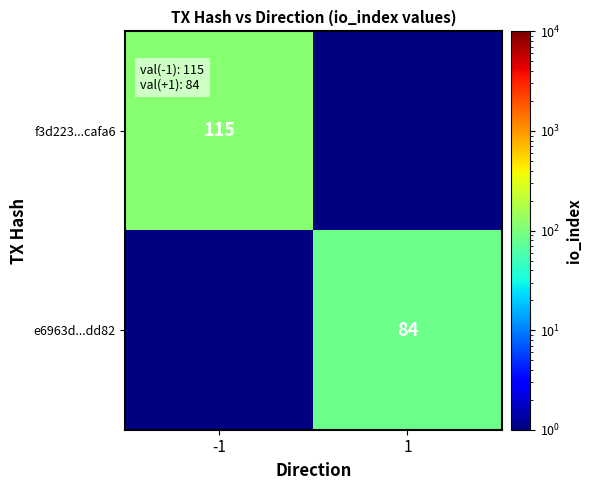

What is the maximum value shown in the chart?

115.0